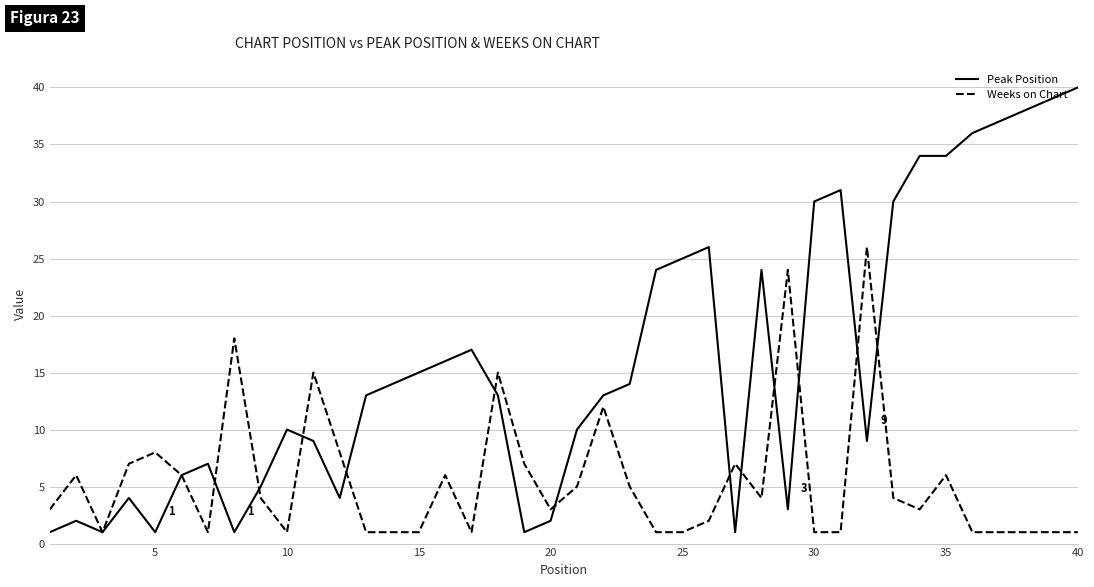

Which series has the widest spread of values?

Peak Position